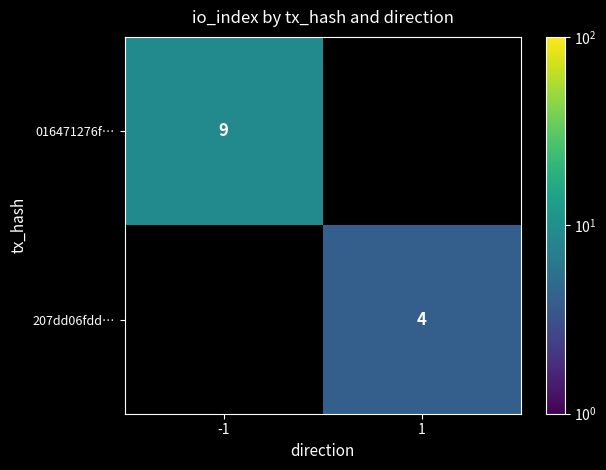

Count the number of categories in the chart.

2